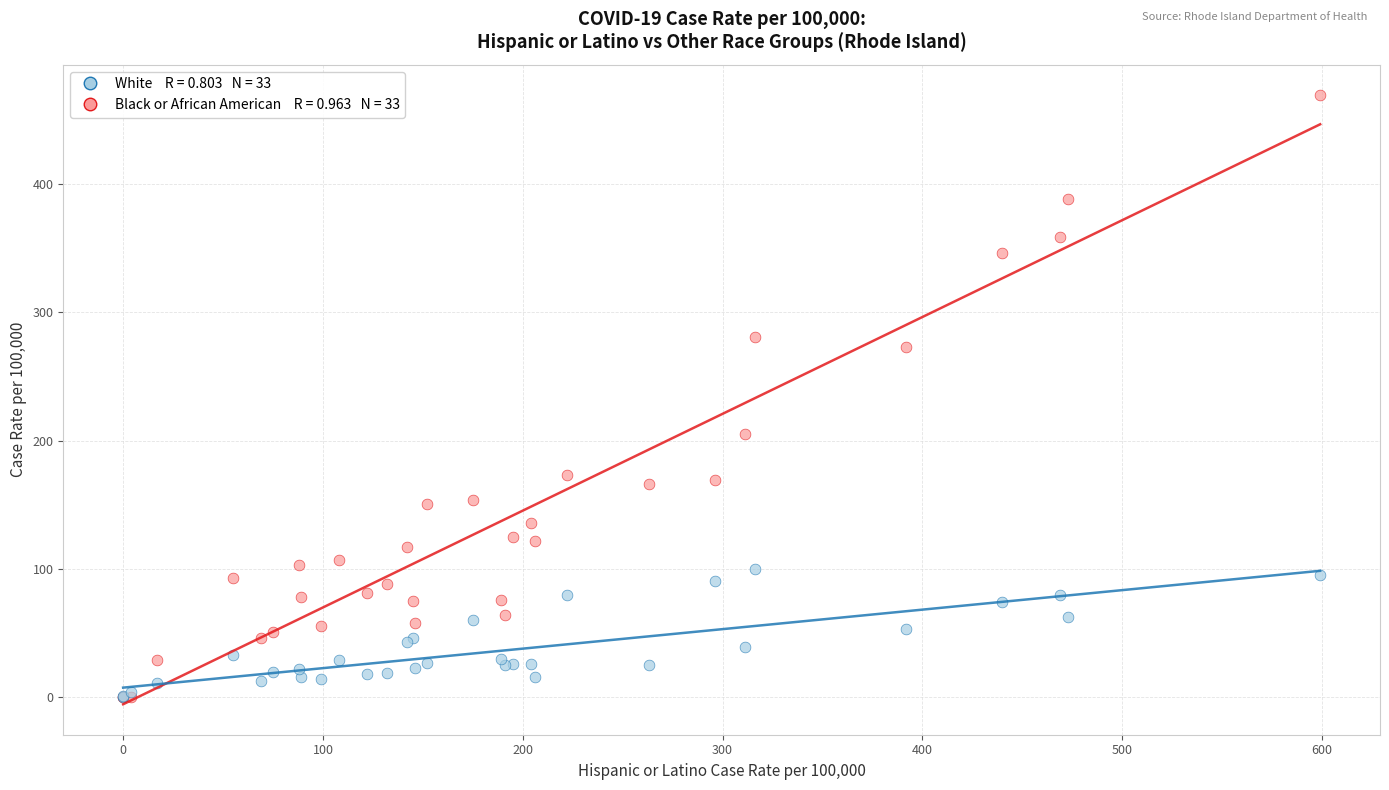

Across all series, what Y value is closest to 234?

205